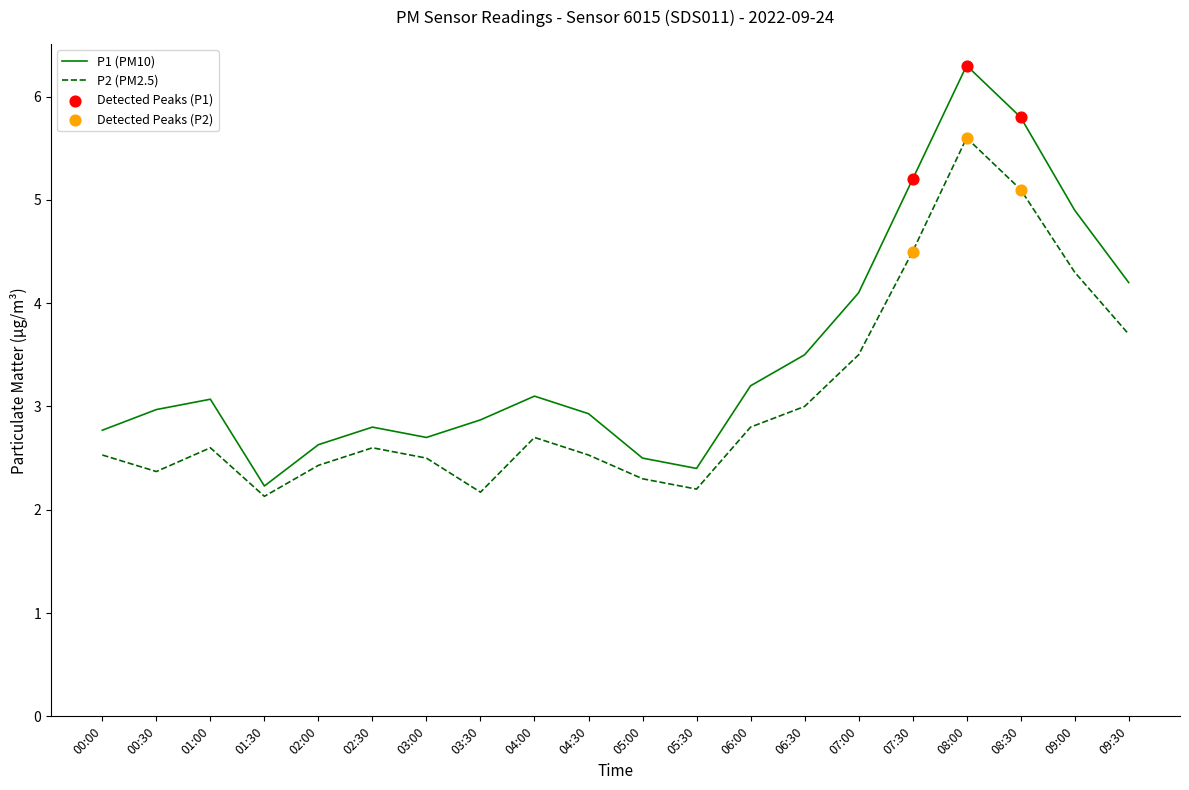

Which series has the largest range (max minus min)?

P1 (PM10)